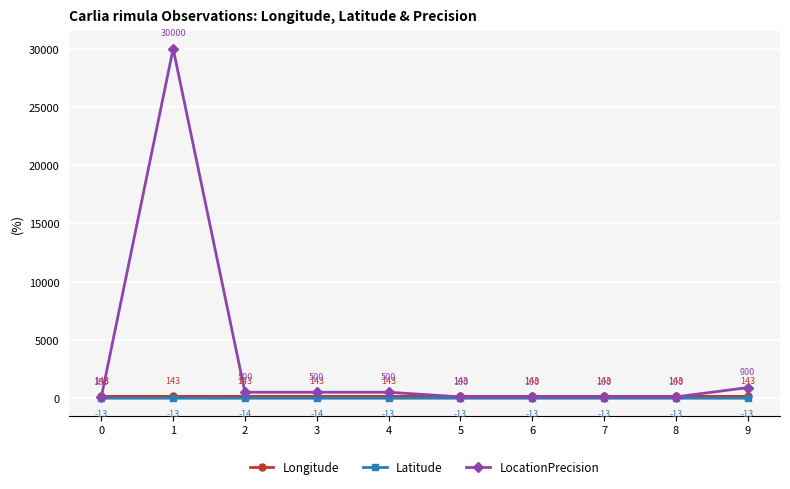

Rank the series at 9 from lowest to highest value.

Latitude, Longitude, LocationPrecision